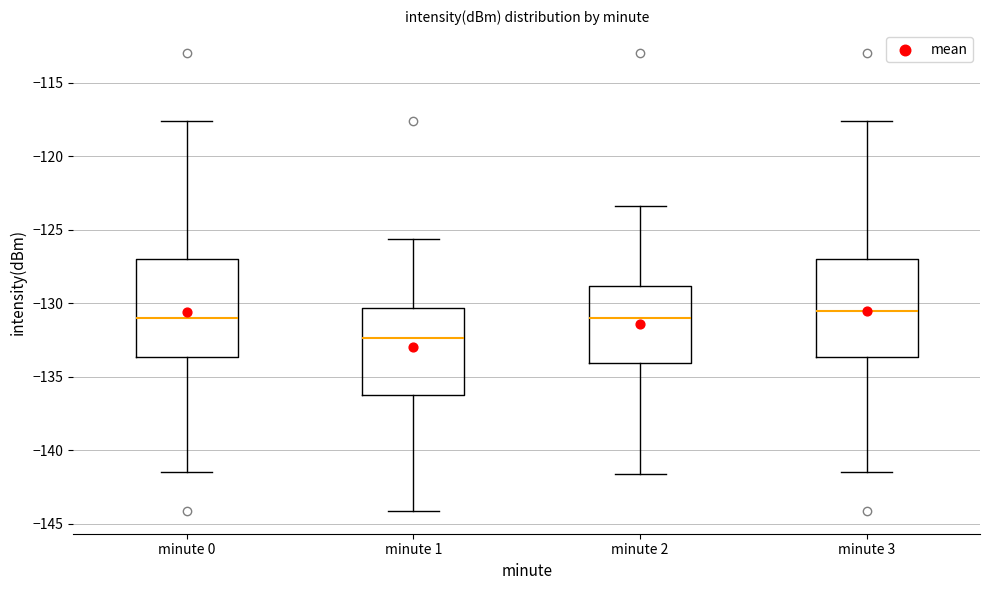

Reading left to right, transcribe this box plot: for each box, give where its median line is, the range the box spans, and where its two whiskers end, as read against the y-axis. The values are not printed on the chart, so give them approximately, as read against the axis.

minute 0: median -131.0, box -133.5 to -127.0, whiskers -141.5 to -117.5
minute 1: median -132.5, box -136.0 to -130.5, whiskers -144.0 to -125.5
minute 2: median -131.0, box -134.0 to -129.0, whiskers -141.5 to -123.5
minute 3: median -130.5, box -133.5 to -127.0, whiskers -141.5 to -117.5